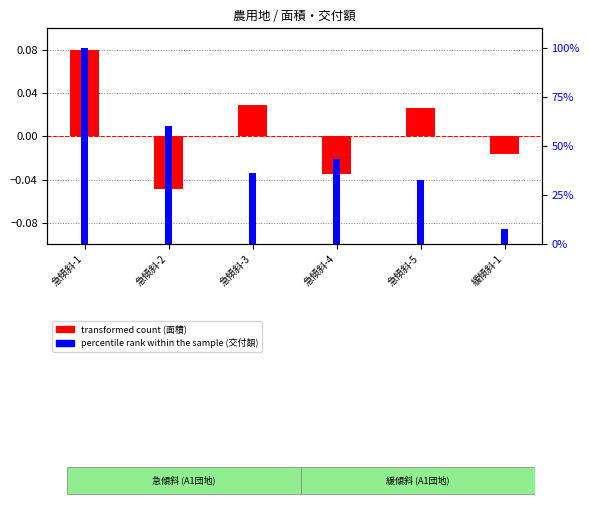

Rank the categories by percentile rank within the sample (交付額) value from lowest to highest.

緩傾斜-1, 急傾斜-5, 急傾斜-3, 急傾斜-4, 急傾斜-2, 急傾斜-1